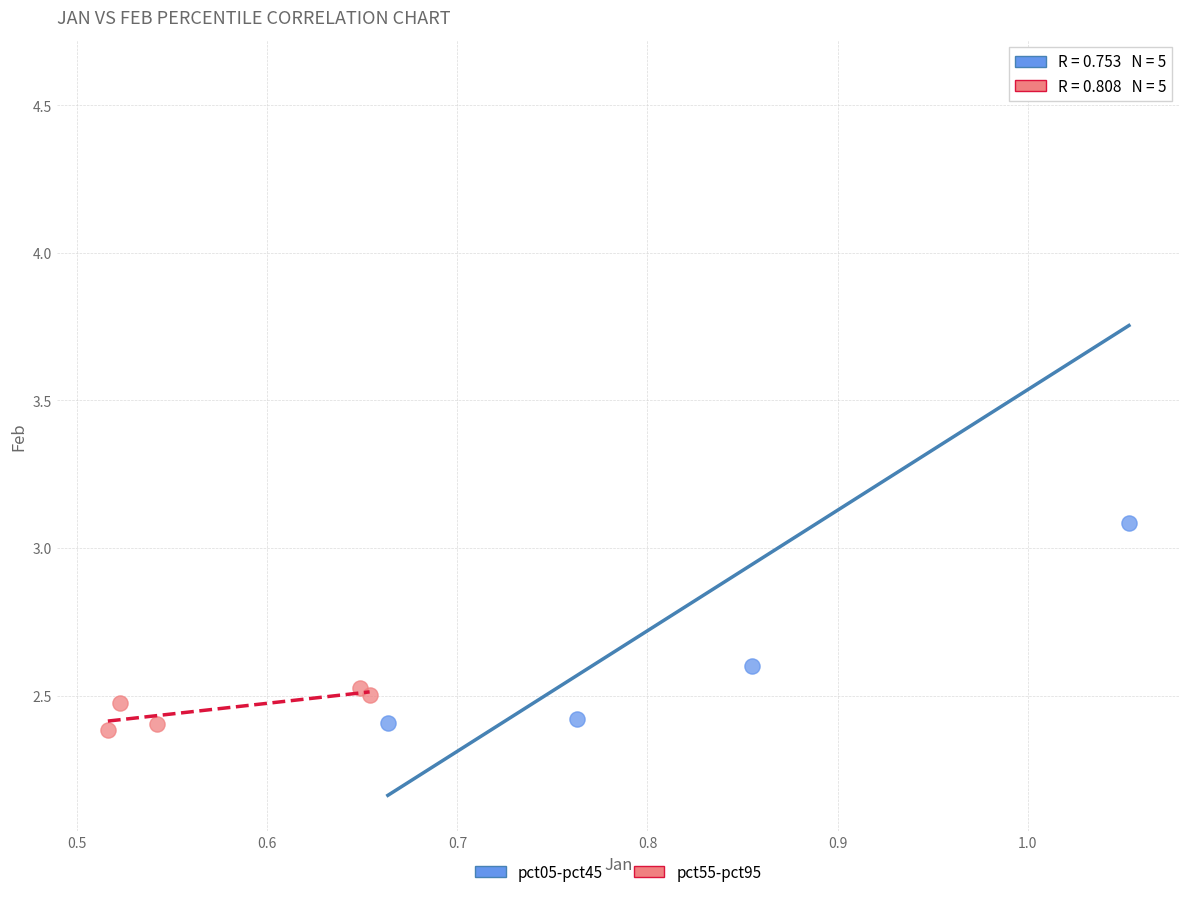

Which series contains the lowest Y value?

pct55-pct95